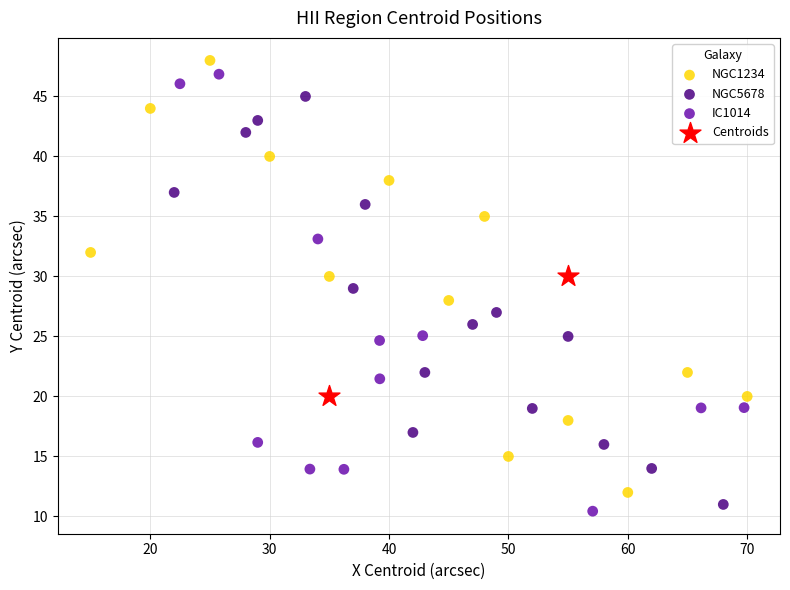

What are all the series names shown in the legend?

NGC5678, NGC1234, IC1014, Centroids